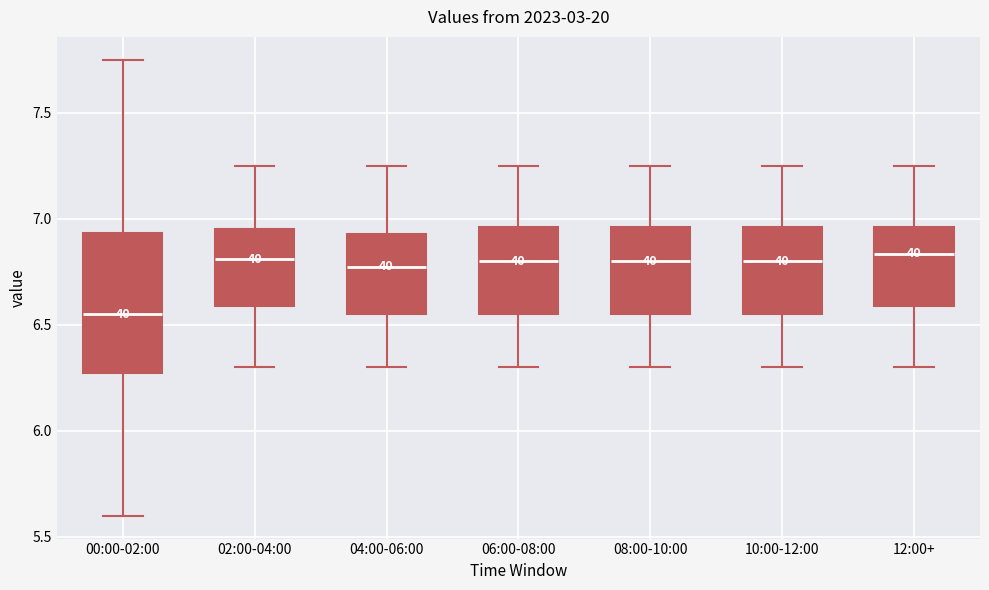

Reading left to right, read every box against the y-axis: the position of its median line, the range the box covers, and the ends of its whiskers. The values are not printed on the chart, so give them approximately, as read against the axis.

00:00-02:00: median 6.55, box 6.30 to 6.95, whiskers 5.60 to 7.75
02:00-04:00: median 6.80, box 6.60 to 6.95, whiskers 6.30 to 7.25
04:00-06:00: median 6.80, box 6.55 to 6.95, whiskers 6.30 to 7.25
06:00-08:00: median 6.80, box 6.55 to 6.95, whiskers 6.30 to 7.25
08:00-10:00: median 6.80, box 6.55 to 6.95, whiskers 6.30 to 7.25
10:00-12:00: median 6.80, box 6.55 to 6.95, whiskers 6.30 to 7.25
12:00+: median 6.85, box 6.60 to 6.95, whiskers 6.30 to 7.25